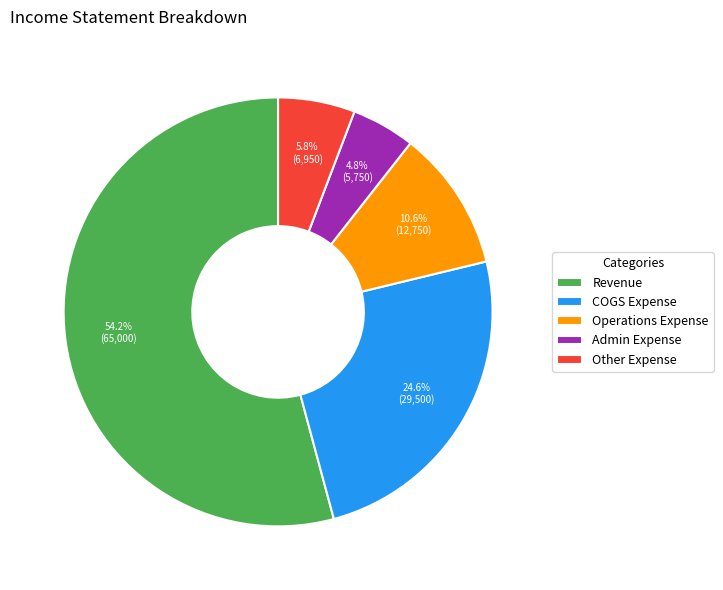

What percentage is the Admin Expense slice, to the nearest percent?

5%